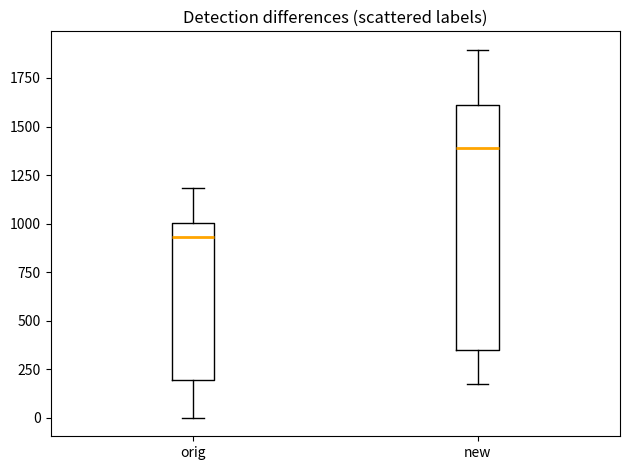

Reading left to right, read every box against the y-axis: the position of its median line, the range the box covers, and the ends of its whiskers. The values are not printed on the chart, so give them approximately, as read against the axis.

orig: median 950, box 200 to 1000, whiskers 0 to 1200
new: median 1400, box 350 to 1600, whiskers 150 to 1900